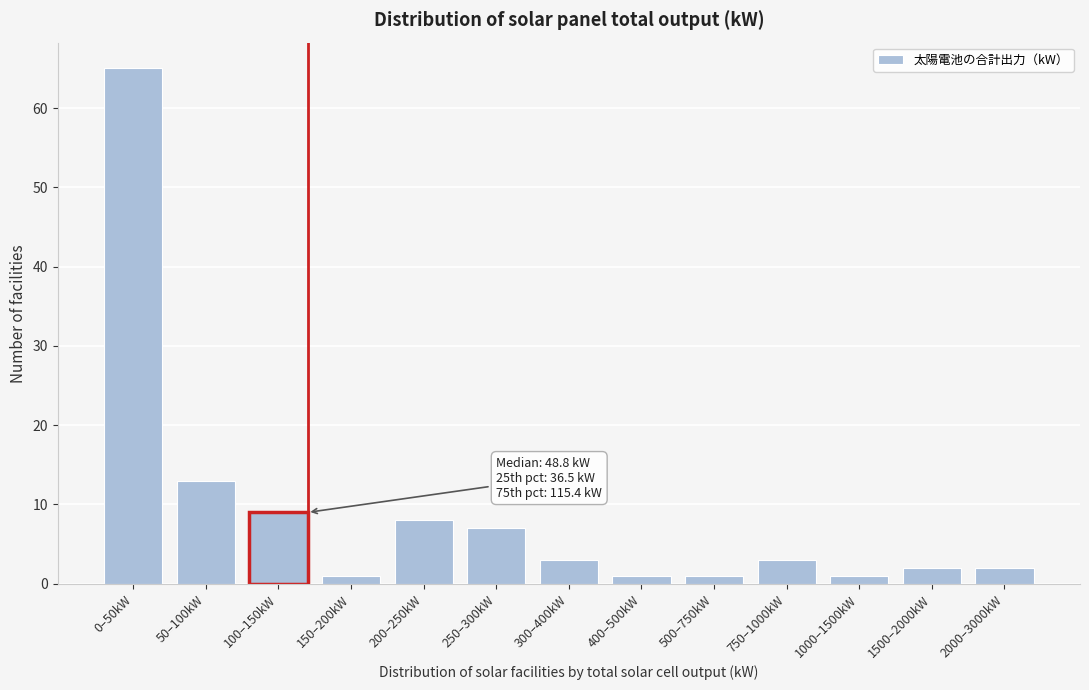

Reading right to left, list all the values displayed in this chart.

2000–3000kW=2	1500–2000kW=2	1000–1500kW=1	750–1000kW=3	500–750kW=1	400–500kW=1	300–400kW=3	250–300kW=7	200–250kW=8	150–200kW=1	100–150kW=9	50–100kW=13	0–50kW=65